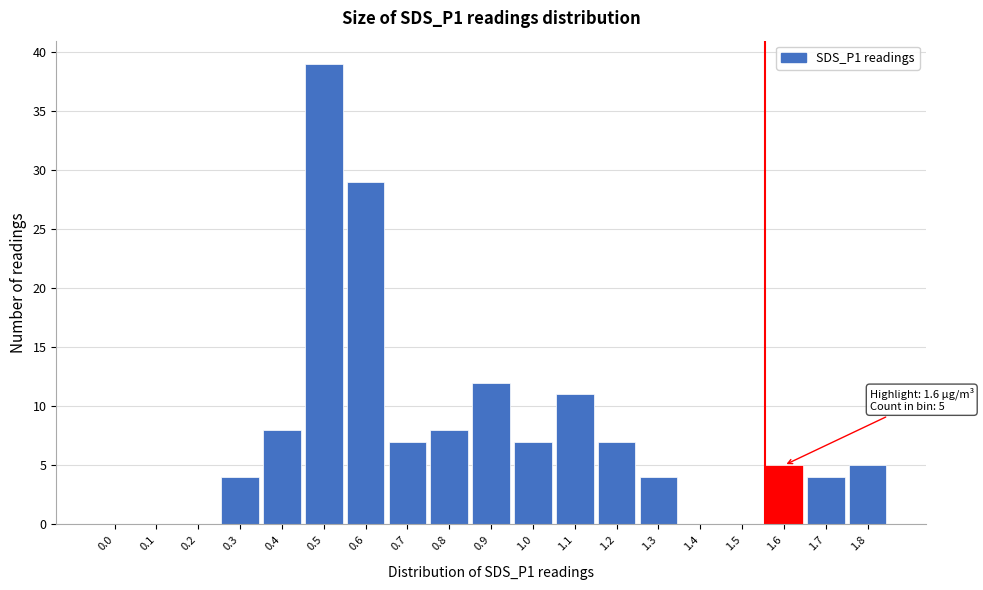

Reading left to right, transcribe all the data shown in this chart.

0.0=0	0.1=0	0.2=0	0.3=4	0.4=8	0.5=39	0.6=29	0.7=7	0.8=8	0.9=12	1.0=7	1.1=11	1.2=7	1.3=4	1.4=0	1.5=0	1.6=5	1.7=4	1.8=5